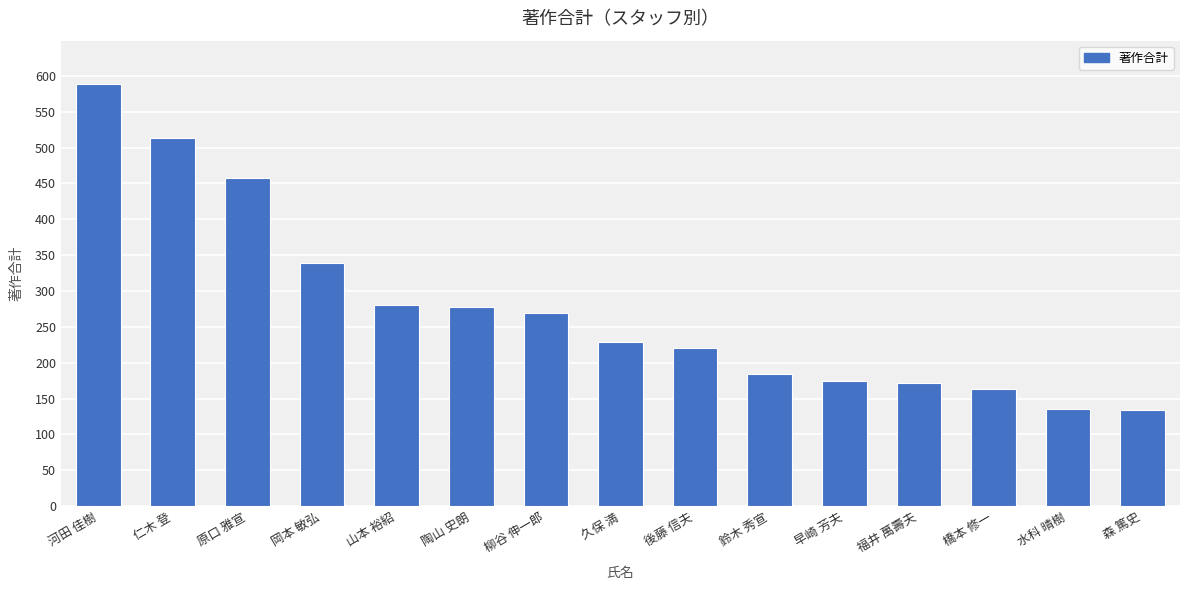

Is it true that the value at 橋本 修一 is 290?

False